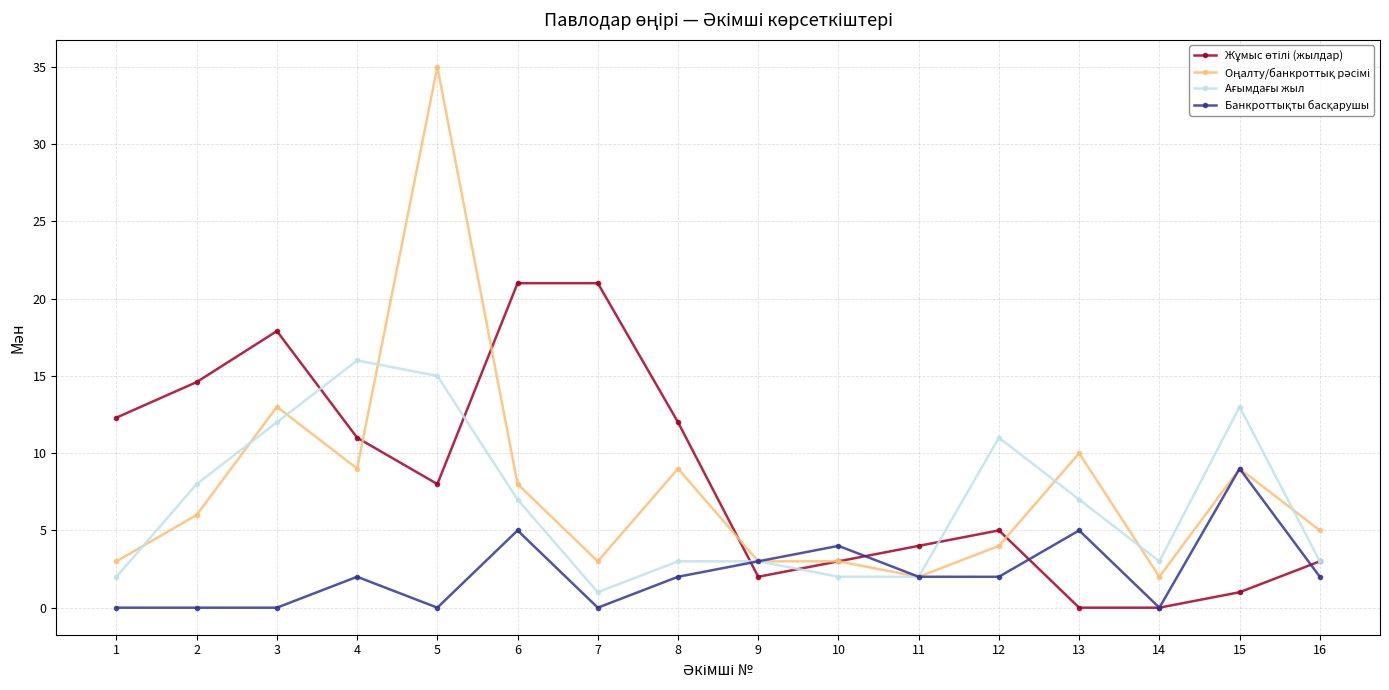

What is the total value across all series at 15?

32.0